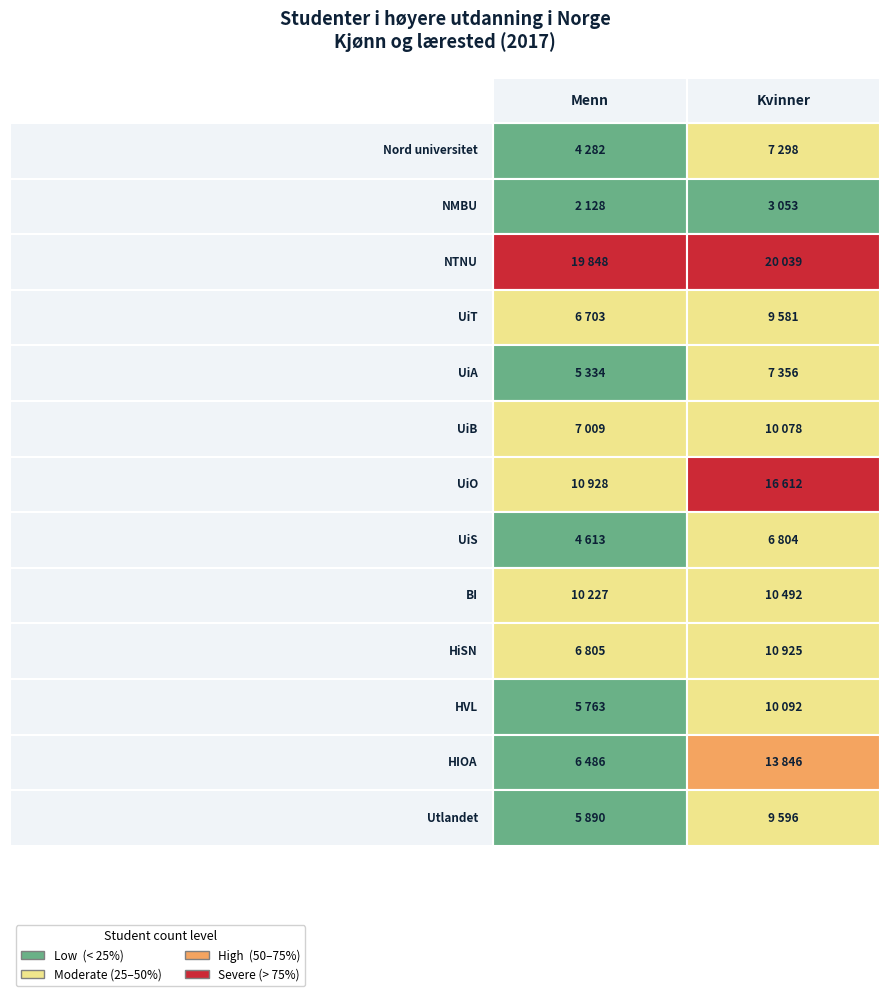

What is the maximum value for UiA?

7356